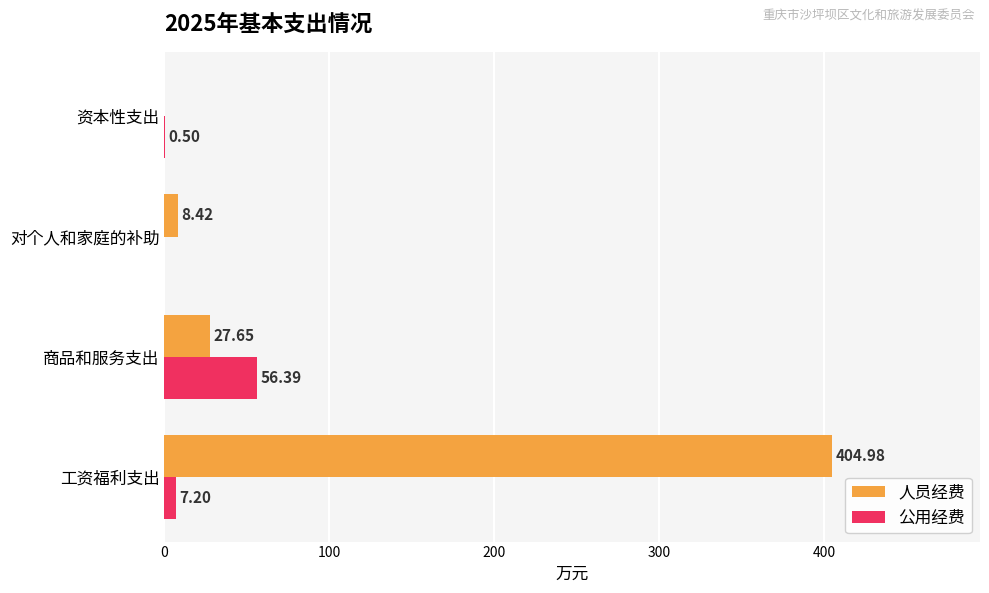

What is the maximum value for 公用经费?

56.4